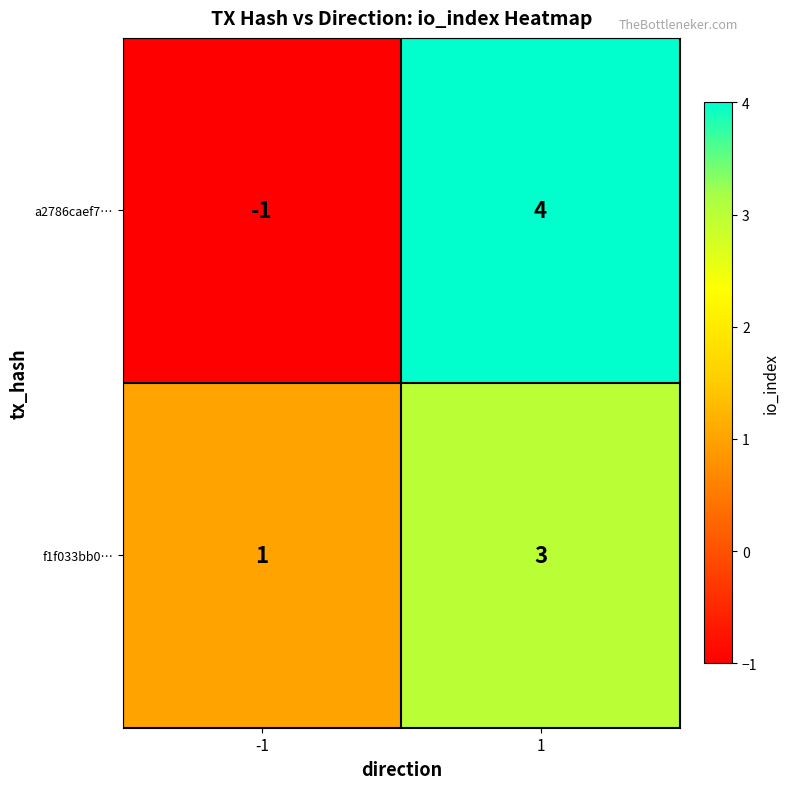

Rank the series by their average value, from lowest to highest.

a2786caef7…, f1f033bb0…